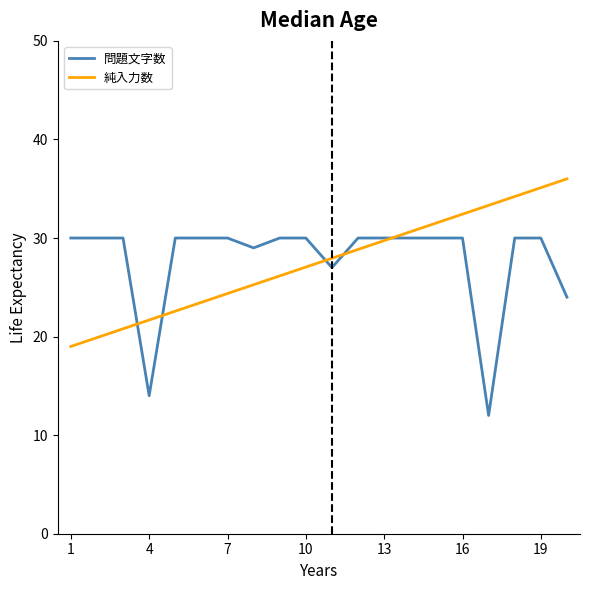

Rank the series by their maximum value, from lowest to highest.

問題文字数, 純入力数